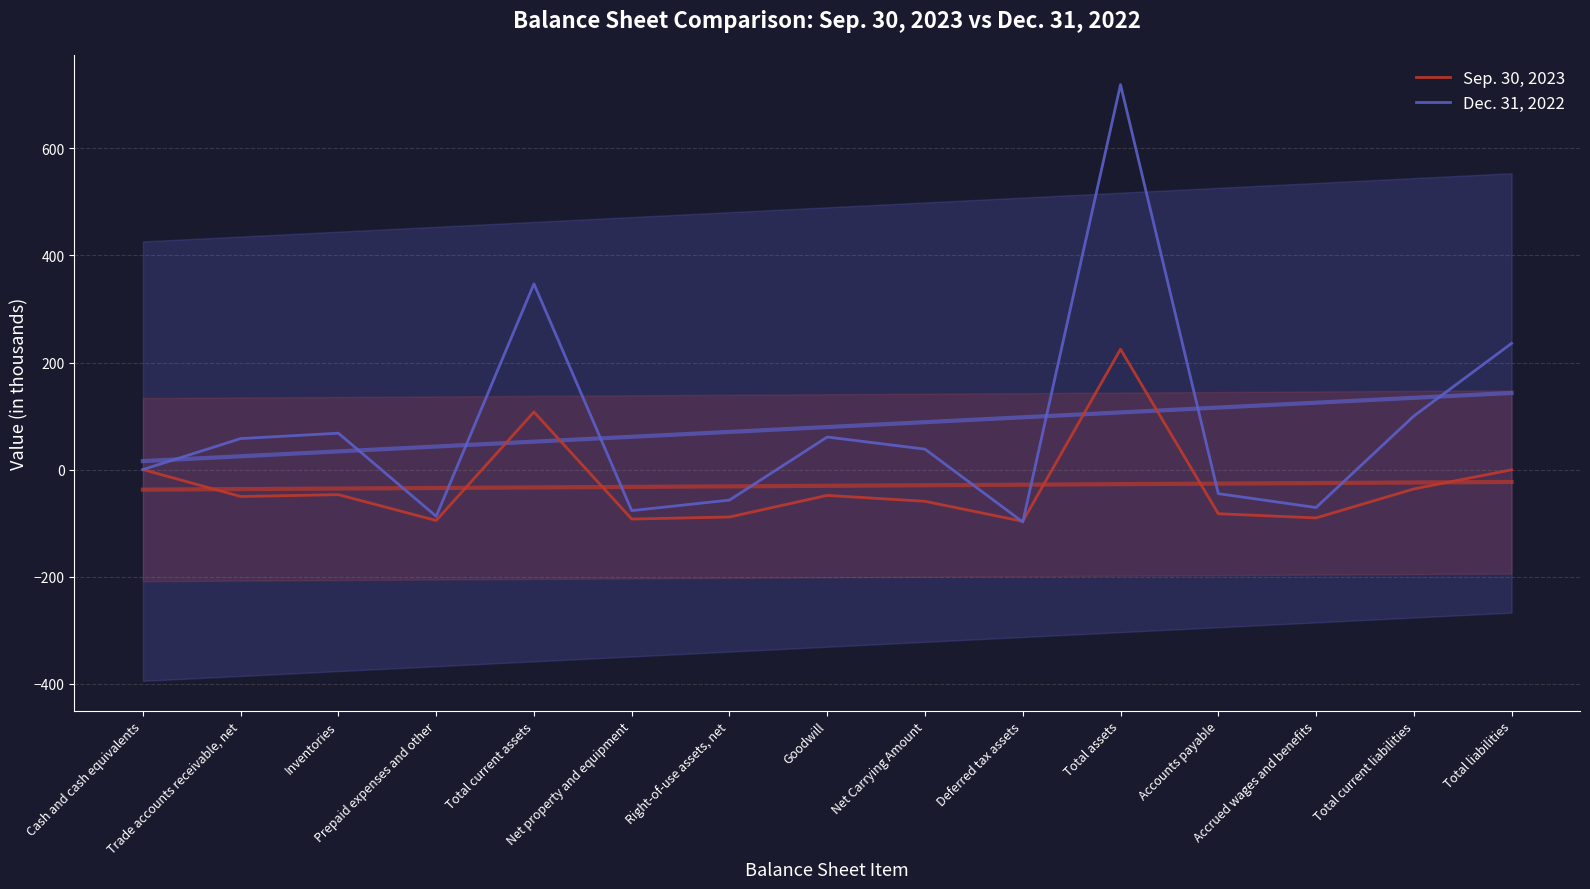

How many data points in Sep. 30, 2023 are above -50?

7